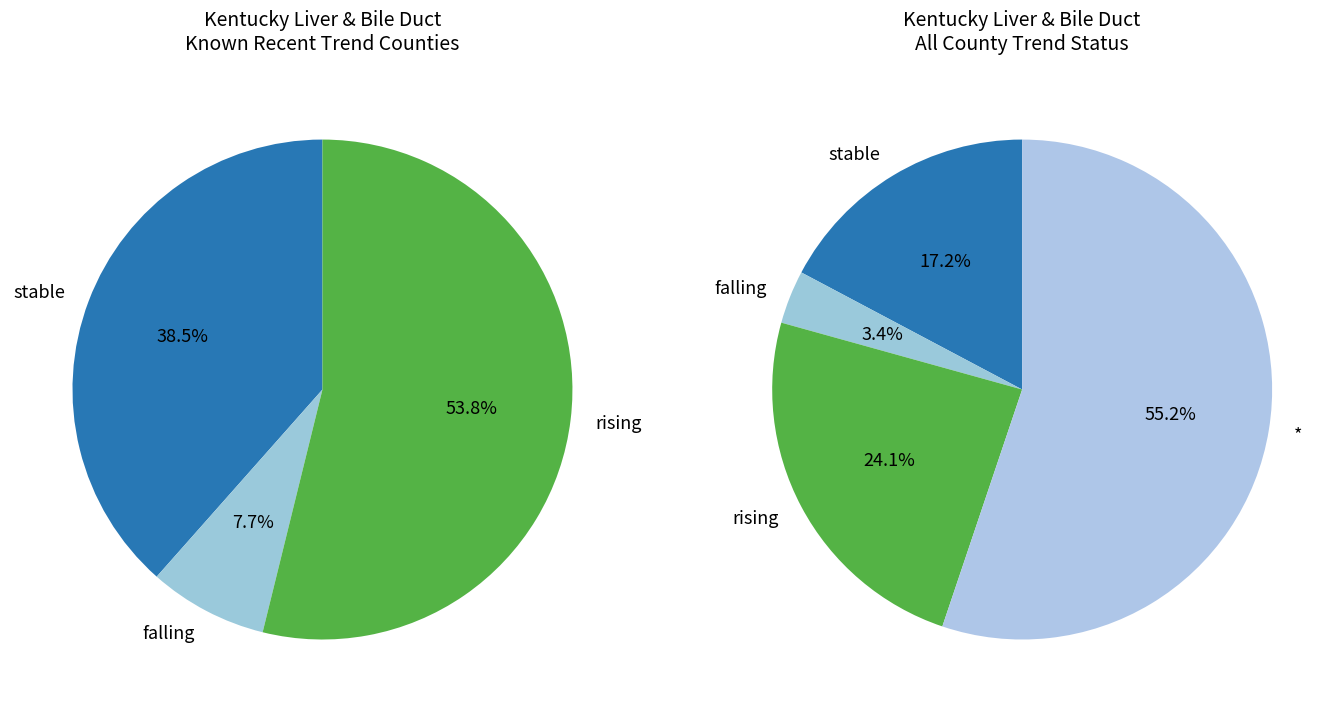

Which has a higher value, stable or falling?

stable